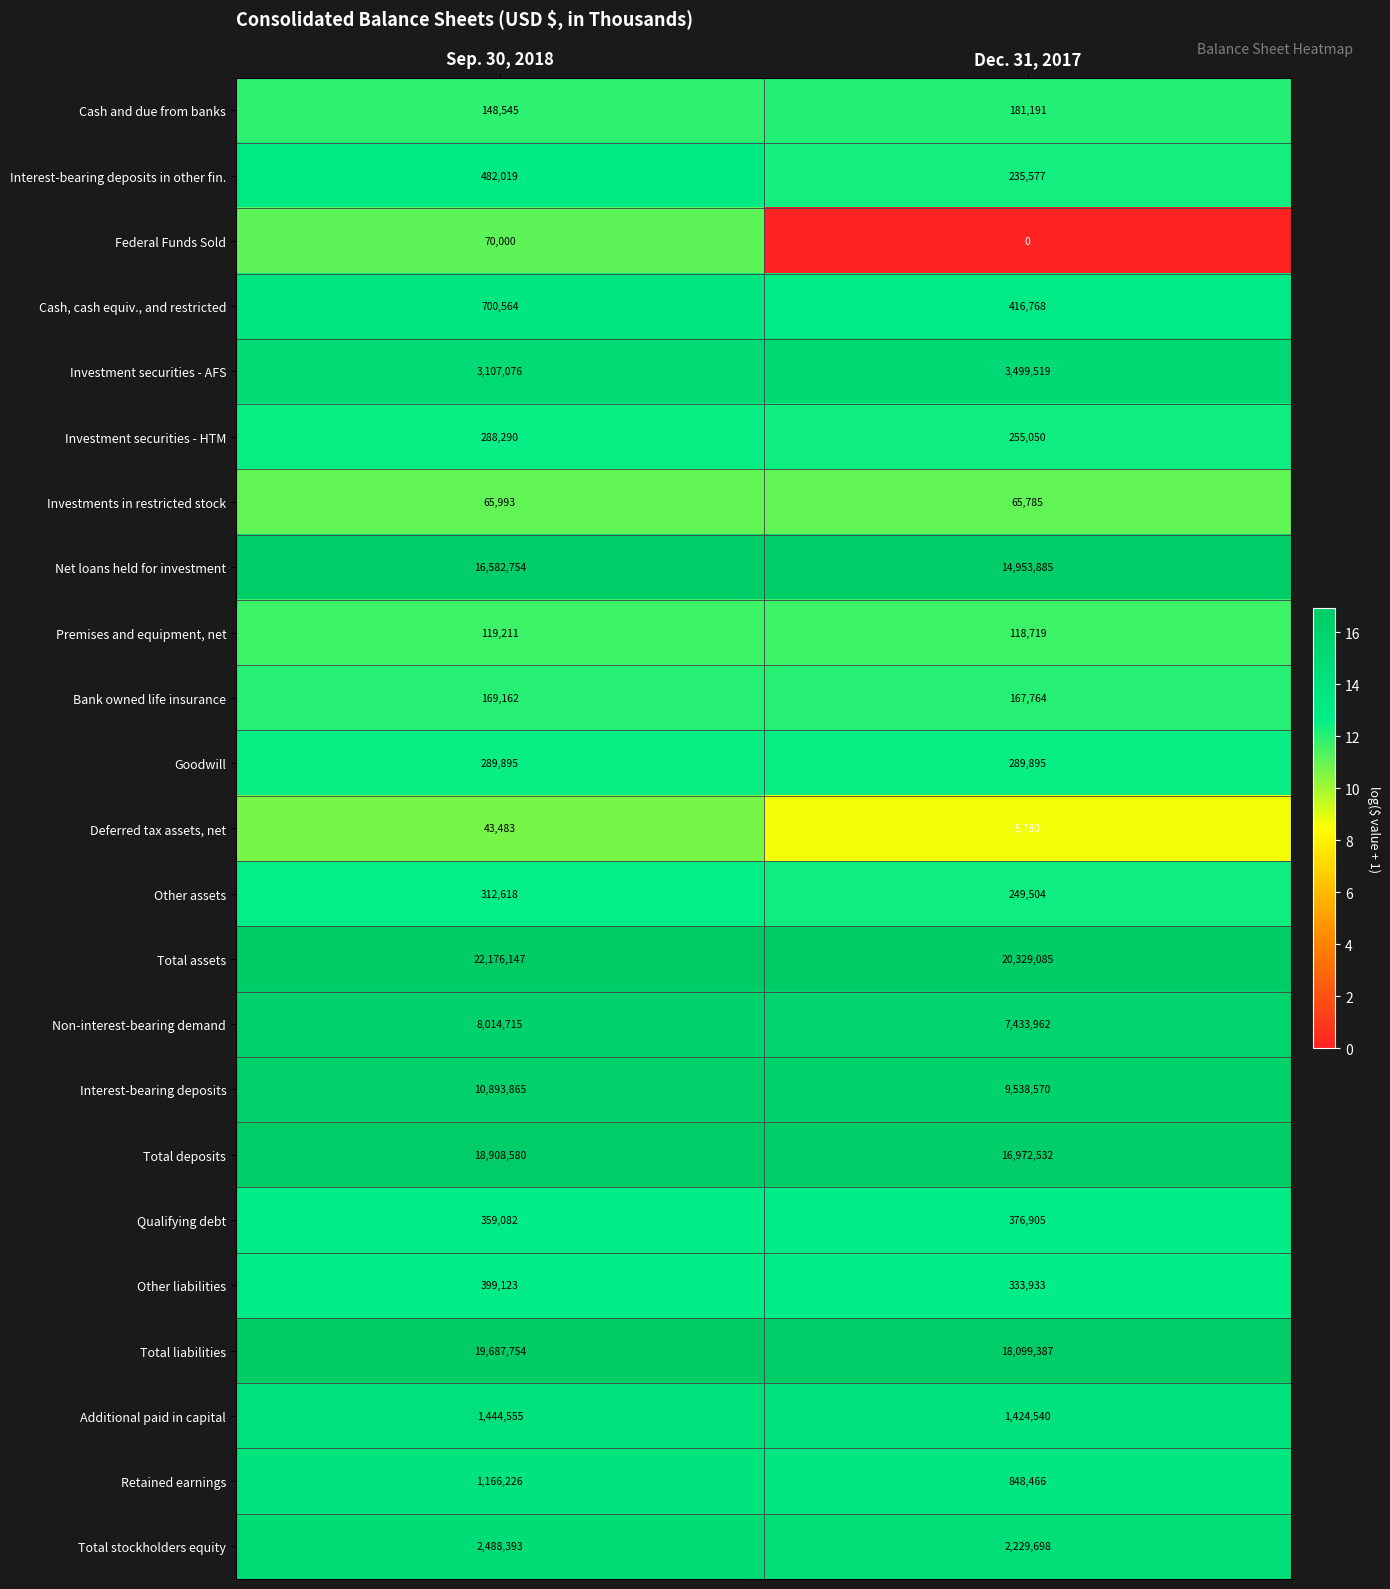

What is the spread (max minus min) of values at Dec. 31, 2017?

20329085